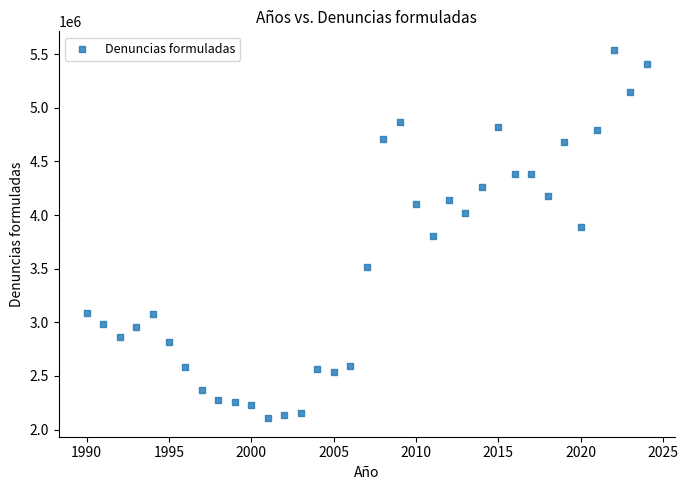

What is the range of X values (max minus min)?

34